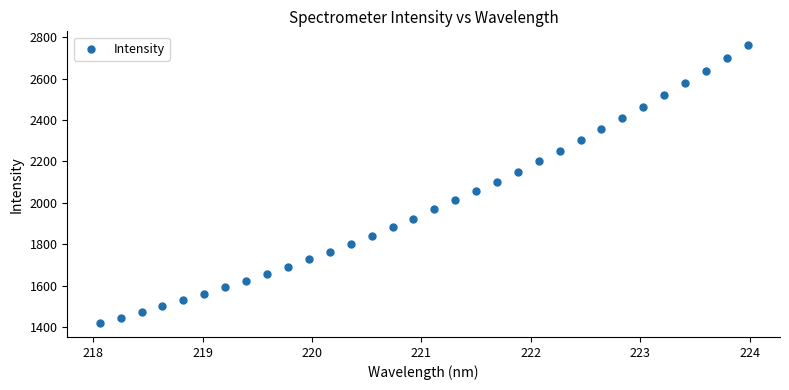

What is the range of Y values (max minus min)?

1343.0